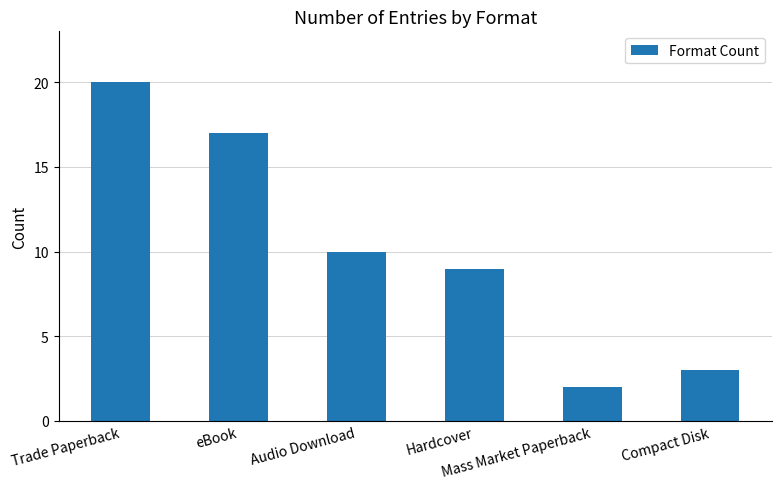

What is the sum of all values?

61